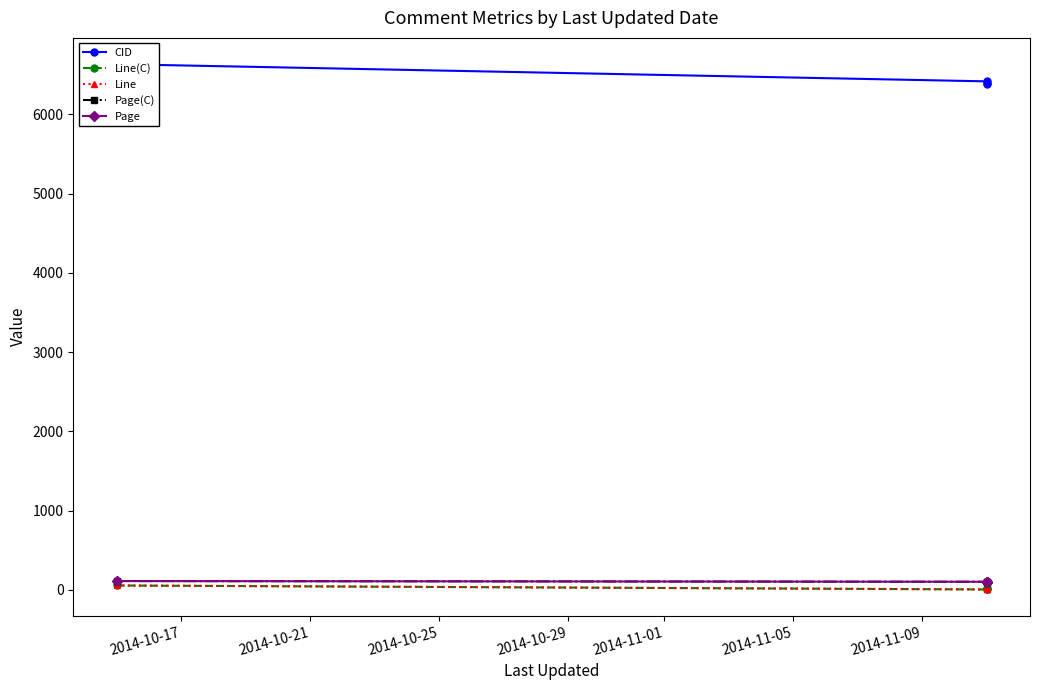

What is the value of the Page point at the 1st from the left?

111